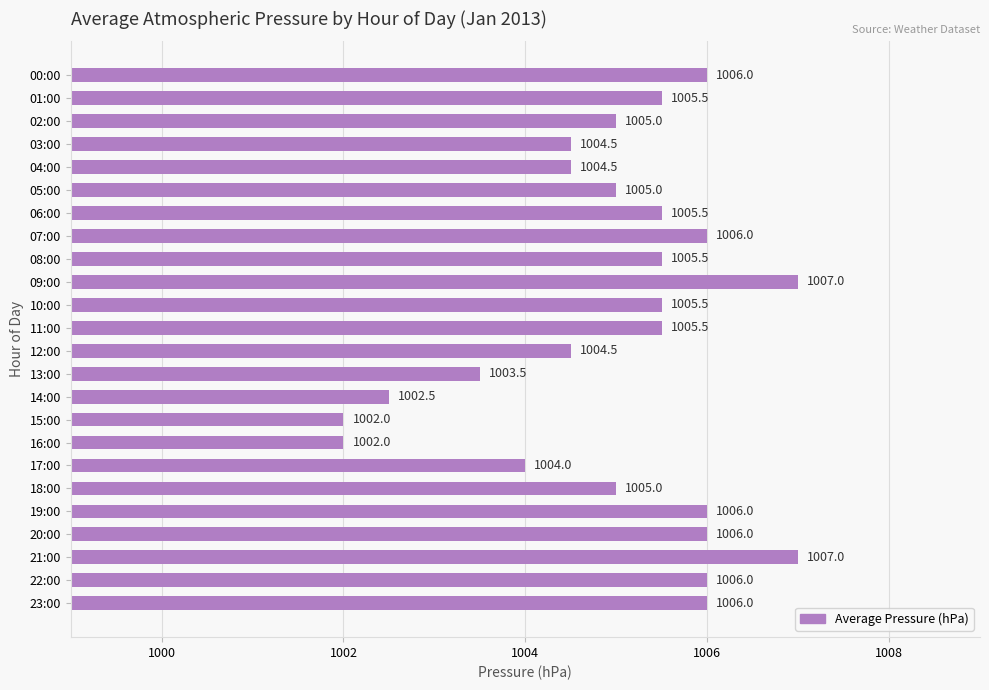

What value does the data have at 22:00?

1006.0